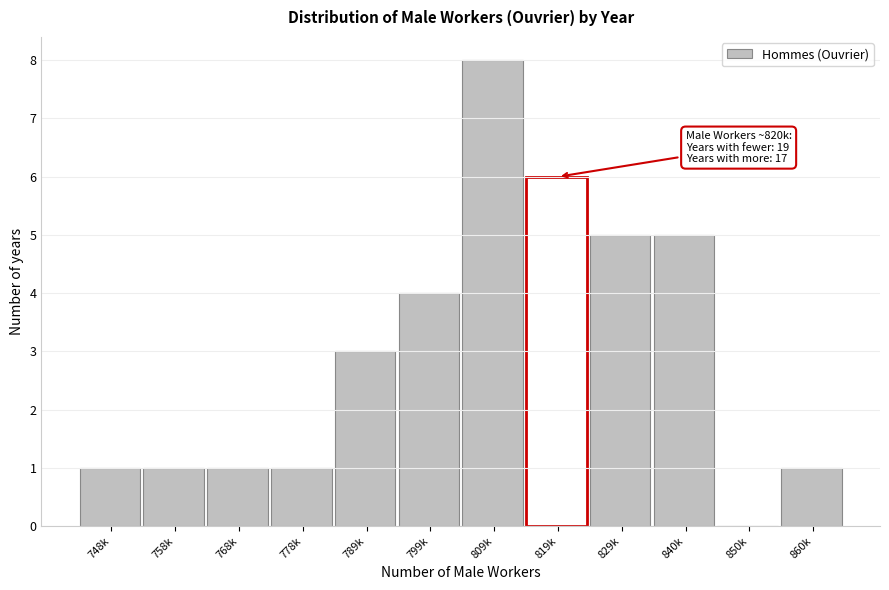

Reading right to left, list all the values displayed in this chart.

860k=1	850k=0	840k=5	829k=5	819k=6	809k=8	799k=4	789k=3	778k=1	768k=1	758k=1	748k=1